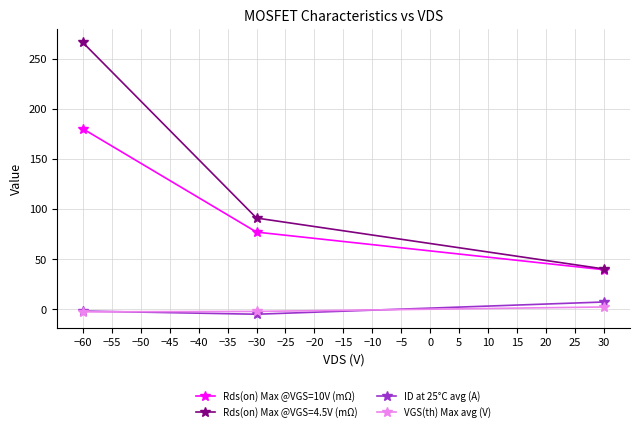

At how many categories does at least one series exceed 15?

3